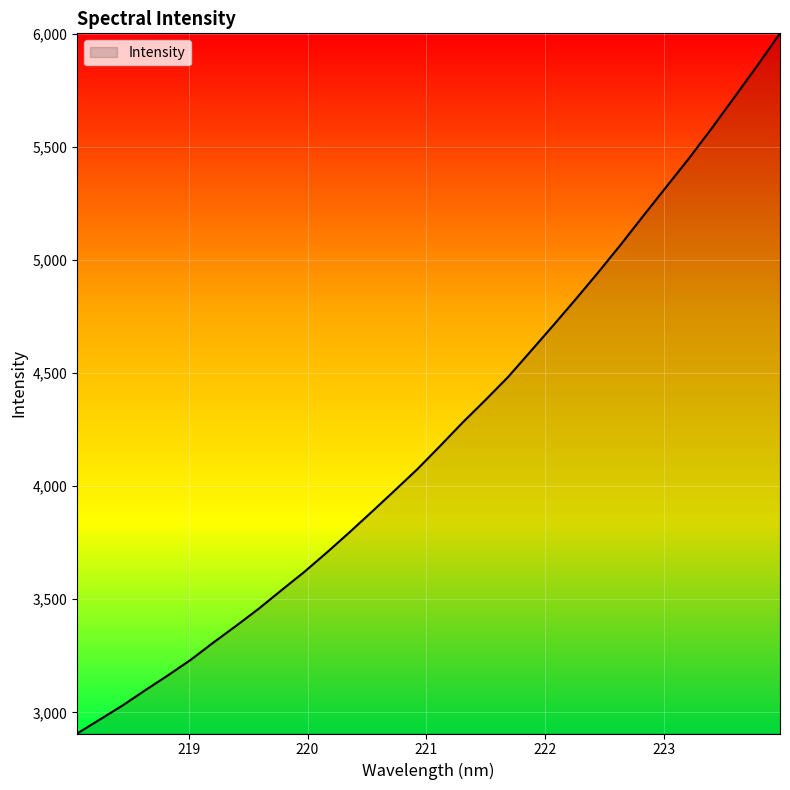

What is the smallest value displayed?

2906.5